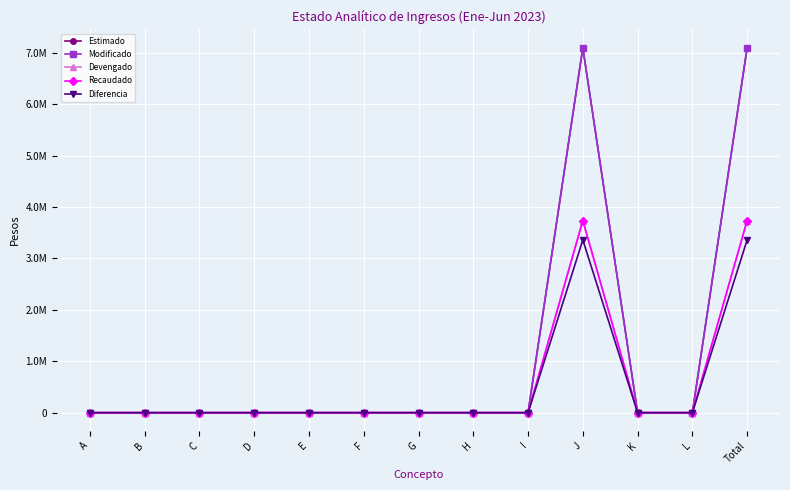

Rank the categories by Modificado value from highest to lowest.

J, Total, A, B, C, D, E, F, G, H, I, K, L